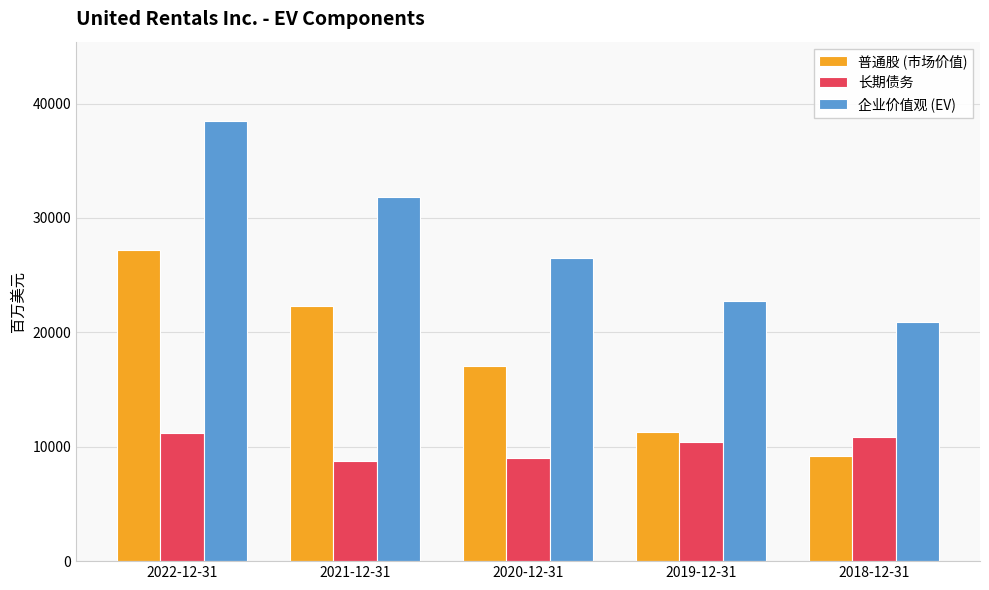

How many values in the 普通股 (市场价值) series are below 17059?

2